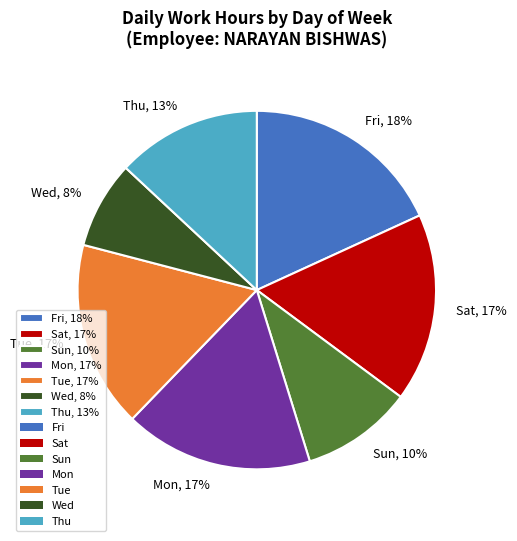

Combined, do Fri, 18% and Sun, 10% account for over 50%?

No